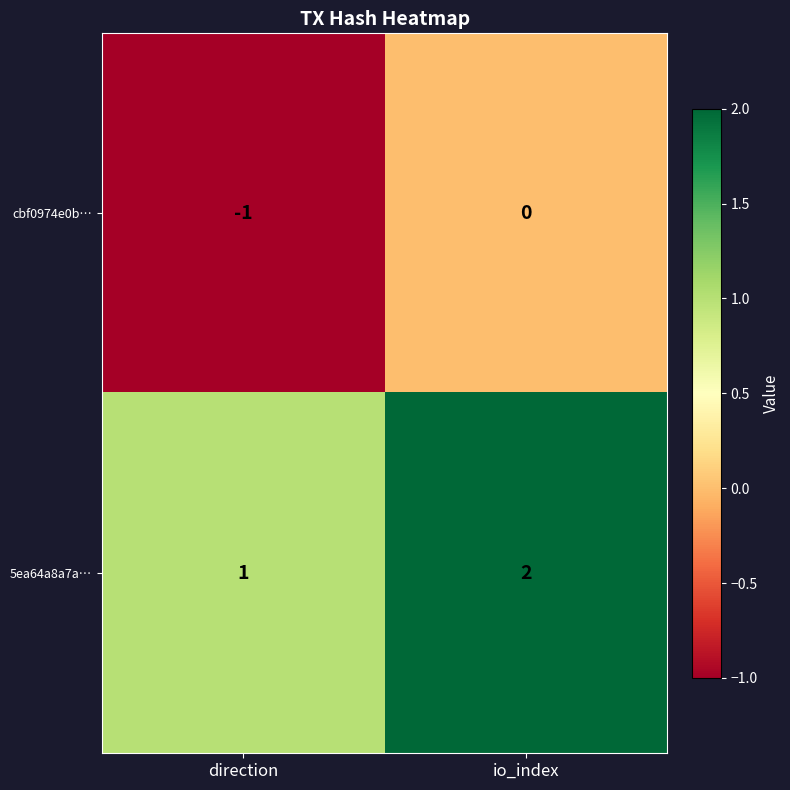

What is the maximum value shown in the chart?

2